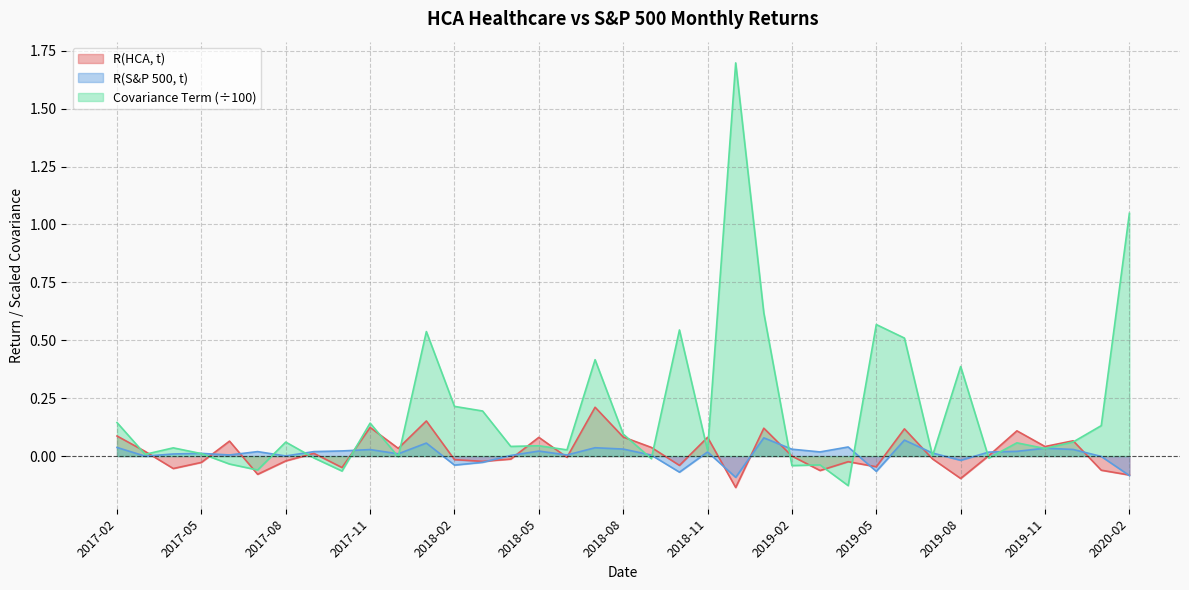

What is the label of the 28th point from the left?

2019-05